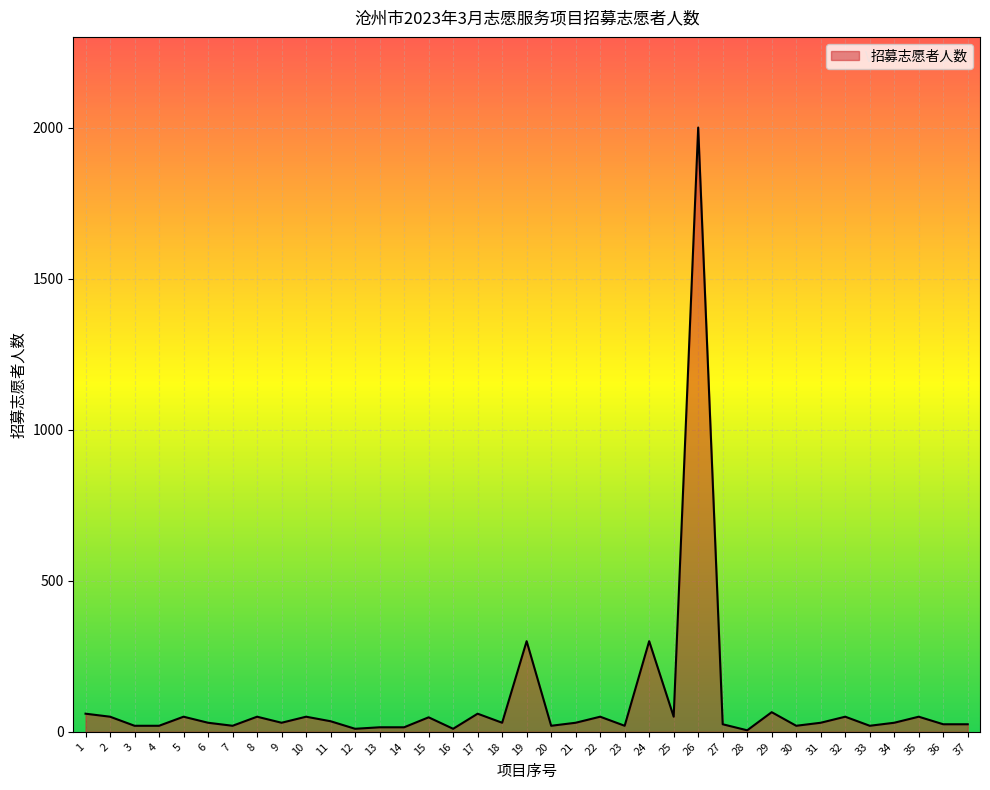

What is the difference between the maximum and minimum values?

1995